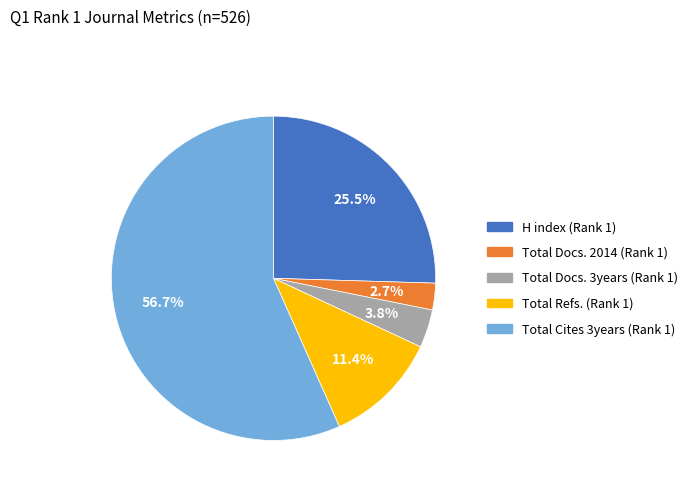

True or false: Total Cites 3years (Rank 1) accounts for 51% of the total.

False